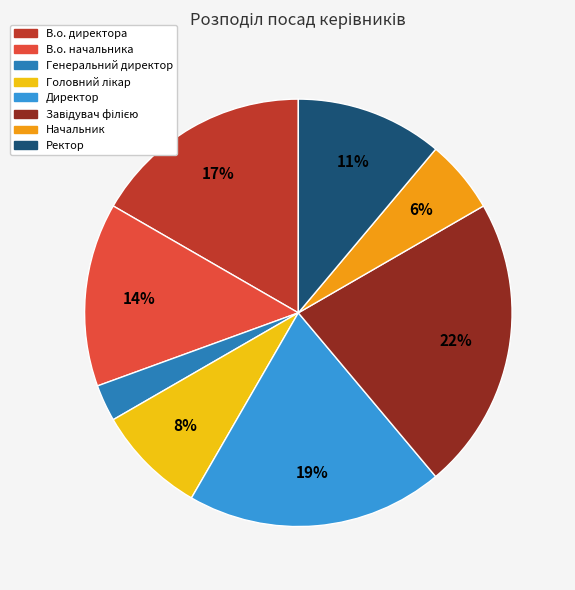

Is it true that В.о. начальника is 26% of the pie?

False